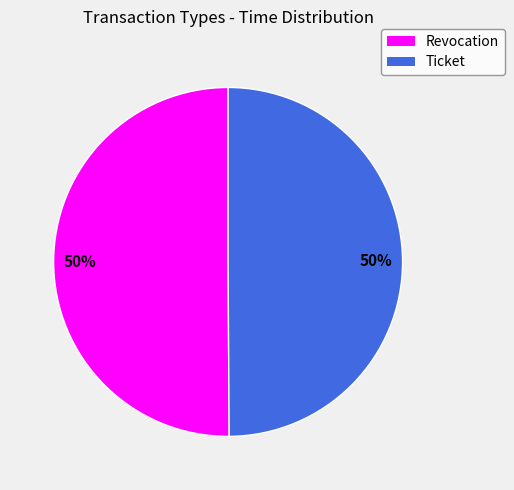

How many segments does this pie chart have?

2